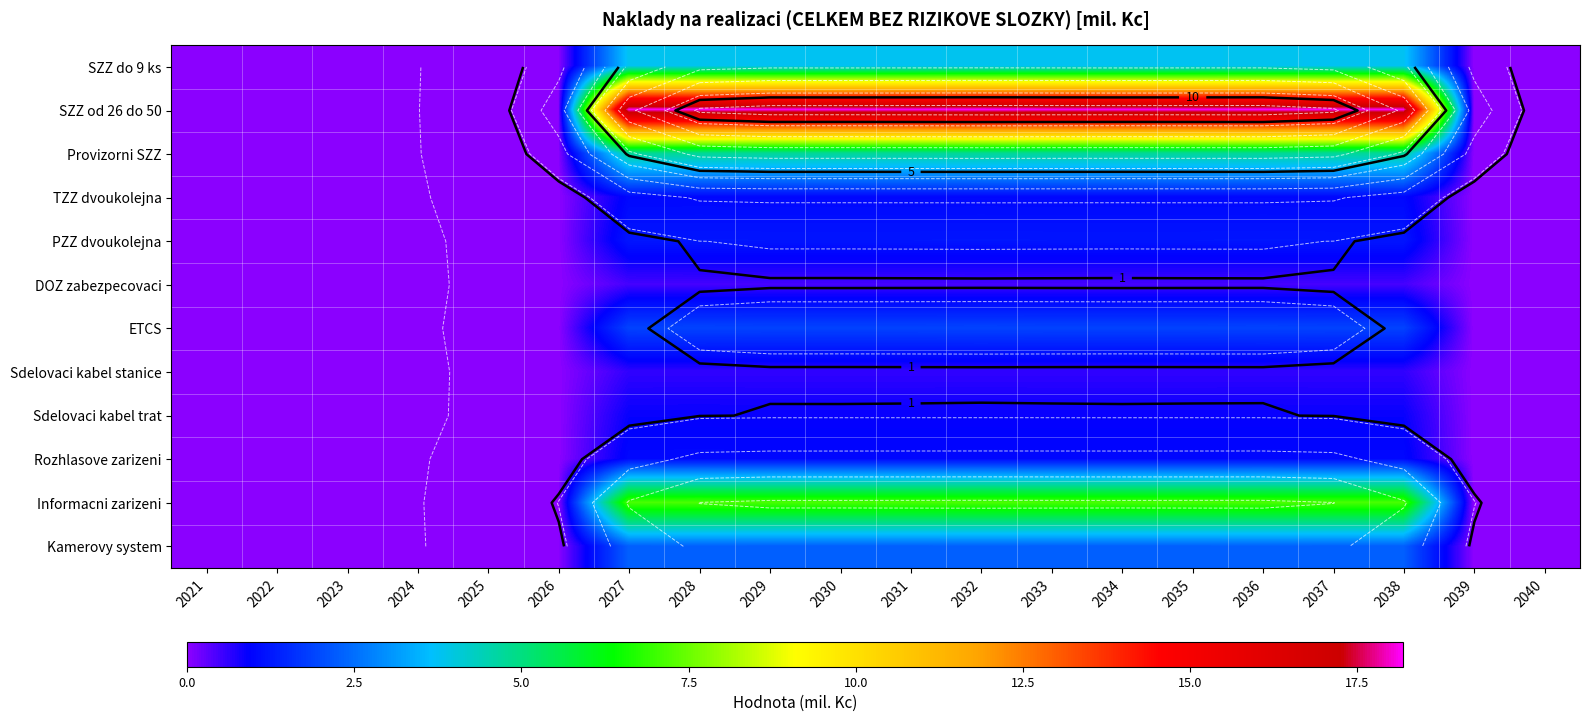

How many categories are shown in the chart?

20